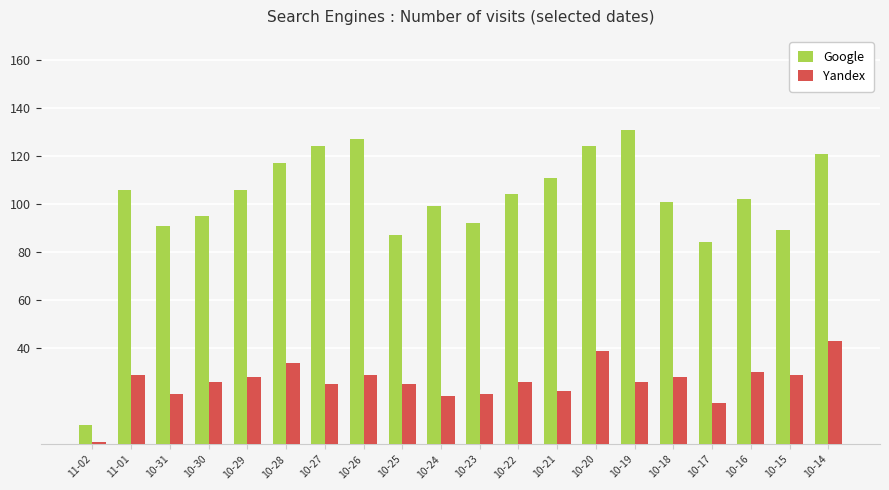

What is the spread (max minus min) of values at 10-31?

70